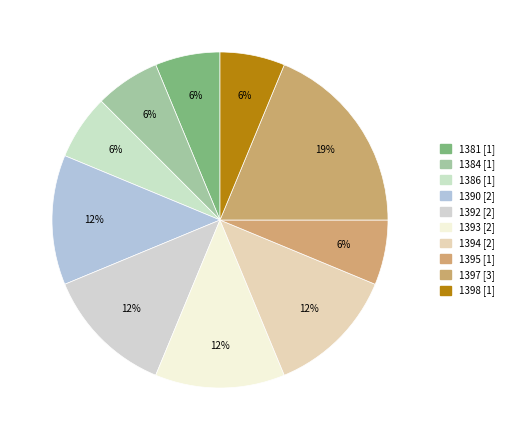

Count the number of slices in the pie.

10